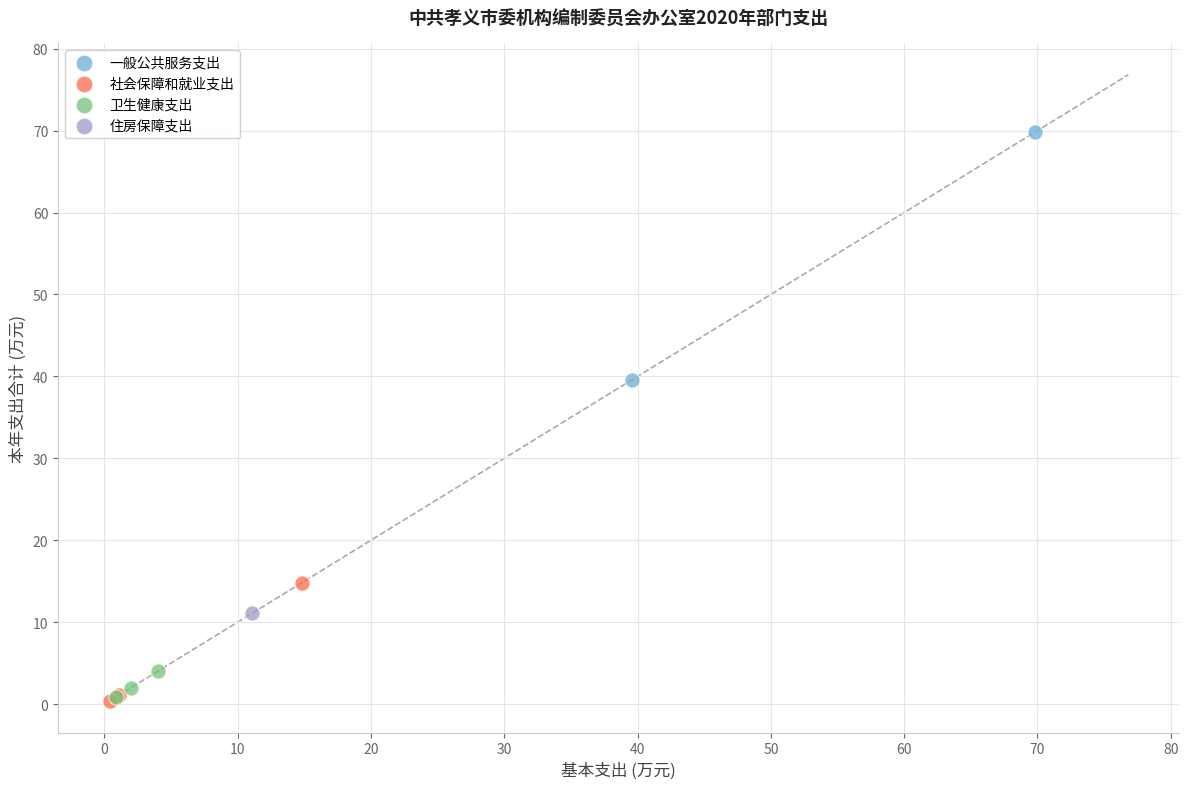

What are all the series names shown in the legend?

一般公共服务支出, 社会保障和就业支出, 卫生健康支出, 住房保障支出